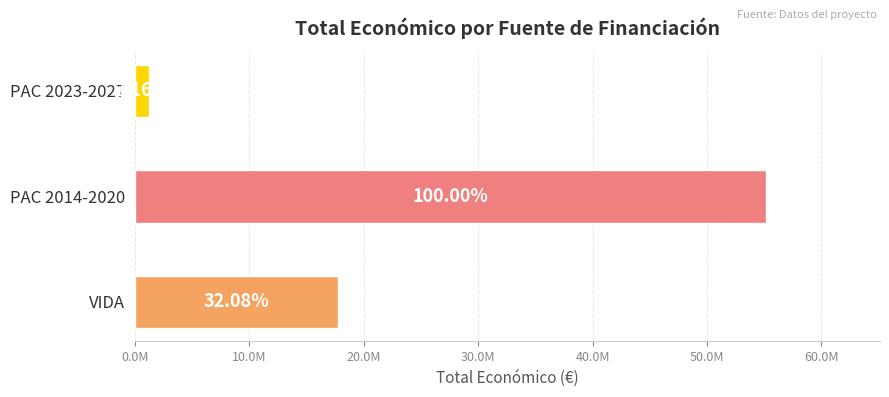

Are the bars horizontal?

Yes